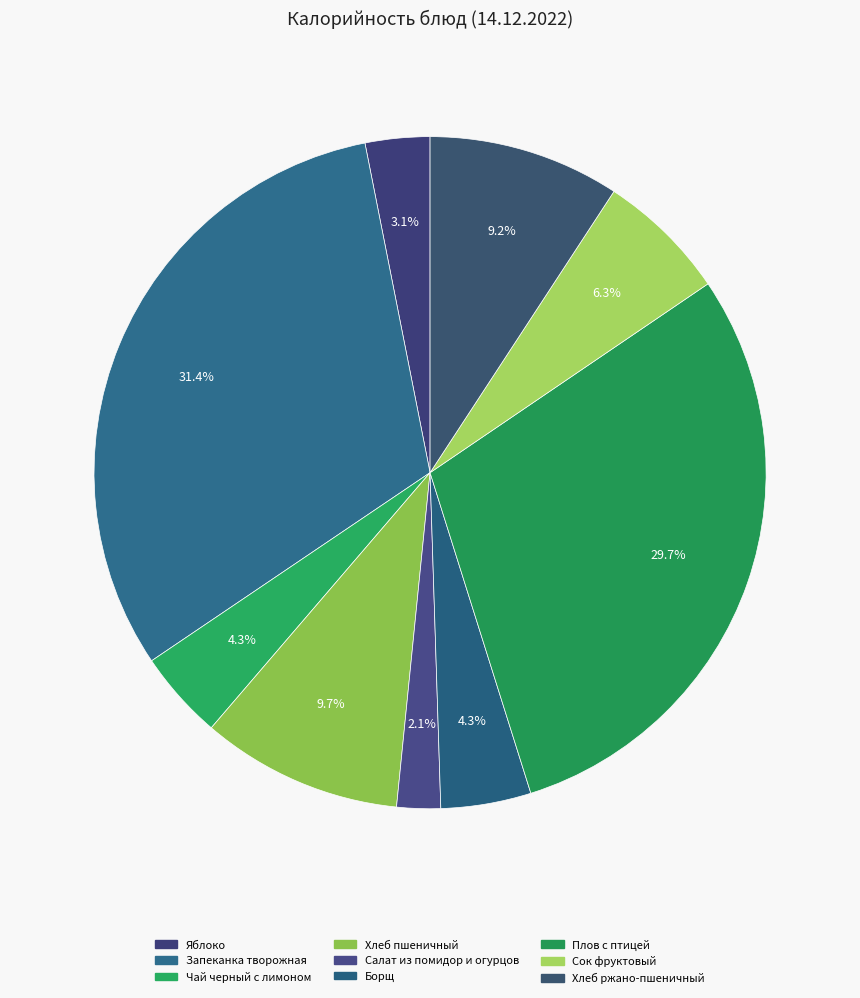

What is the largest slice in the pie chart?

Запеканка творожная